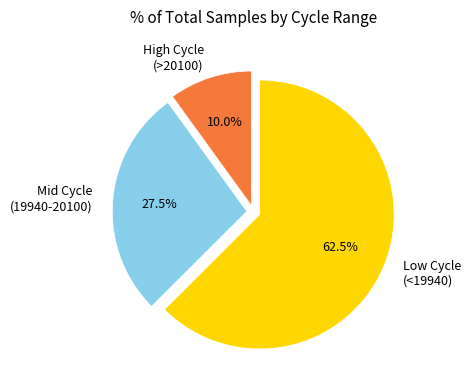

Approximately how many times larger is the value at Mid Cycle (19940-20100) compared to High Cycle (>20100)?

2.8